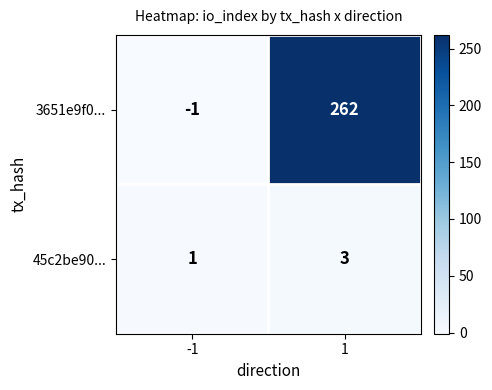

Which series has the largest total across all categories?

3651e9f0...